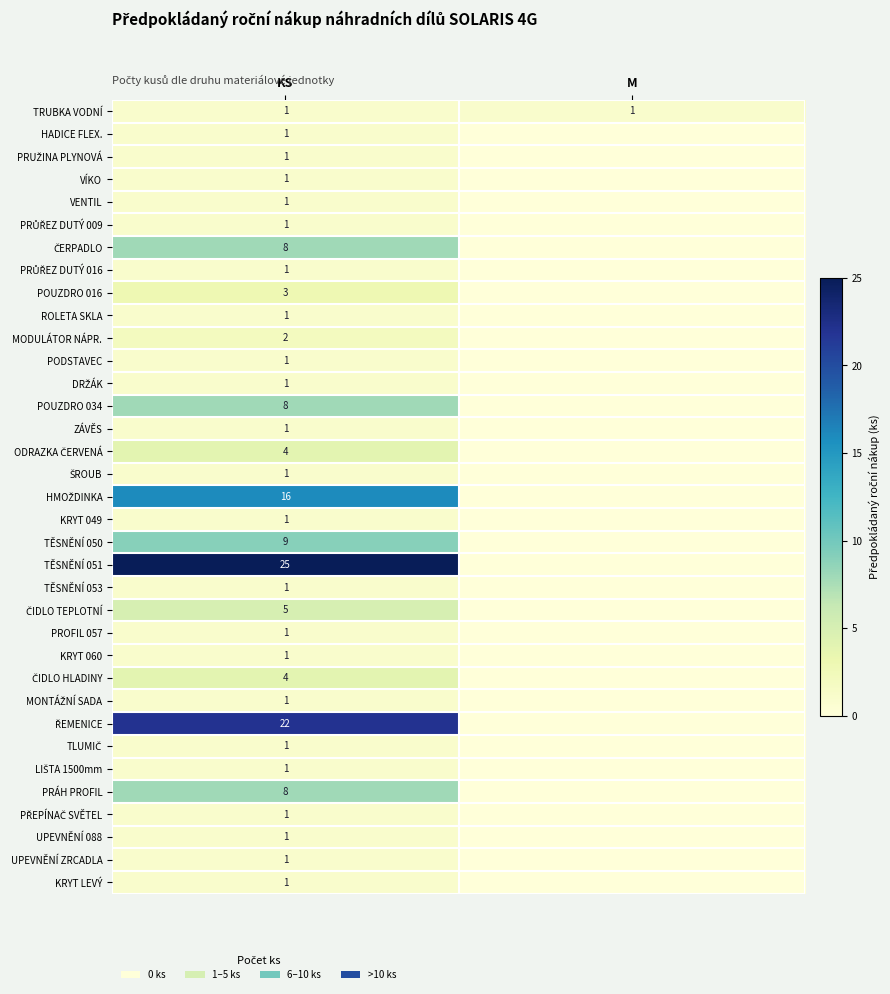

What is the total value across all series at KS?

137